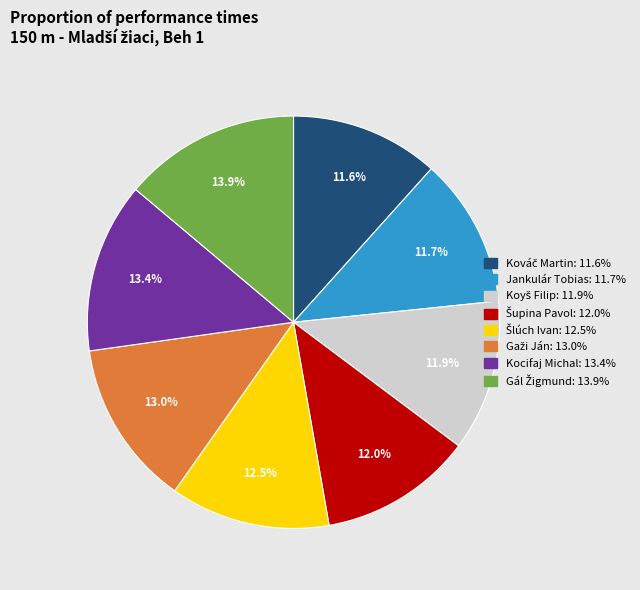

How many slices are in this pie chart?

8